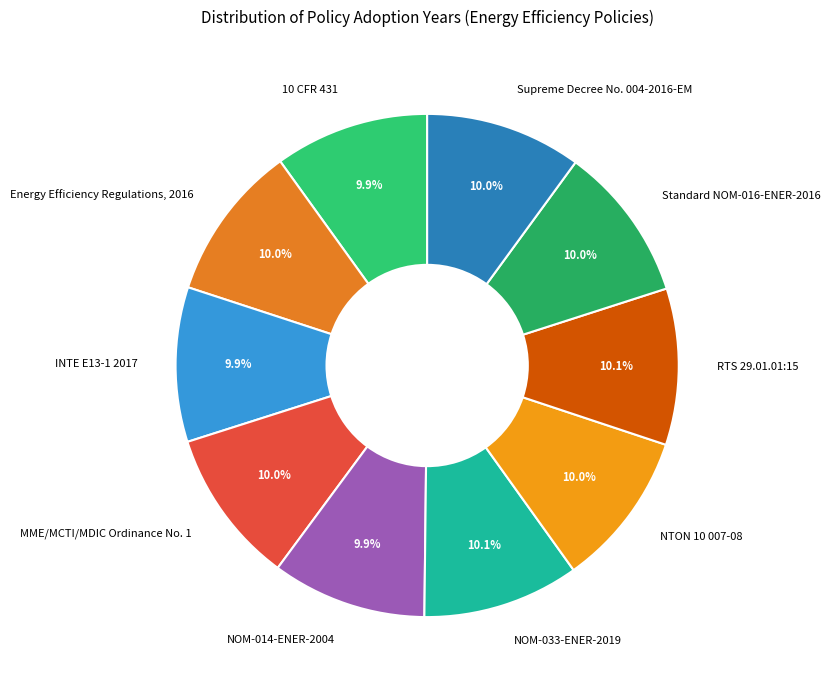

How many slices are in this pie chart?

10